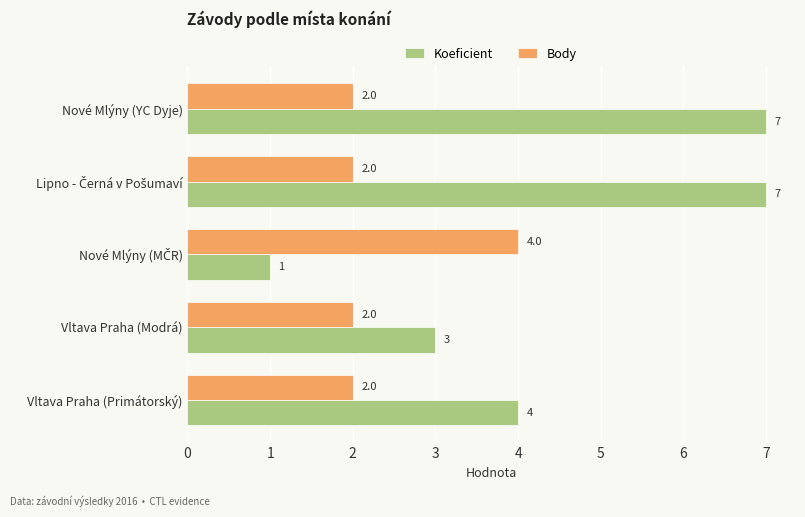

What are all the series names shown in the legend?

Koeficient, Body